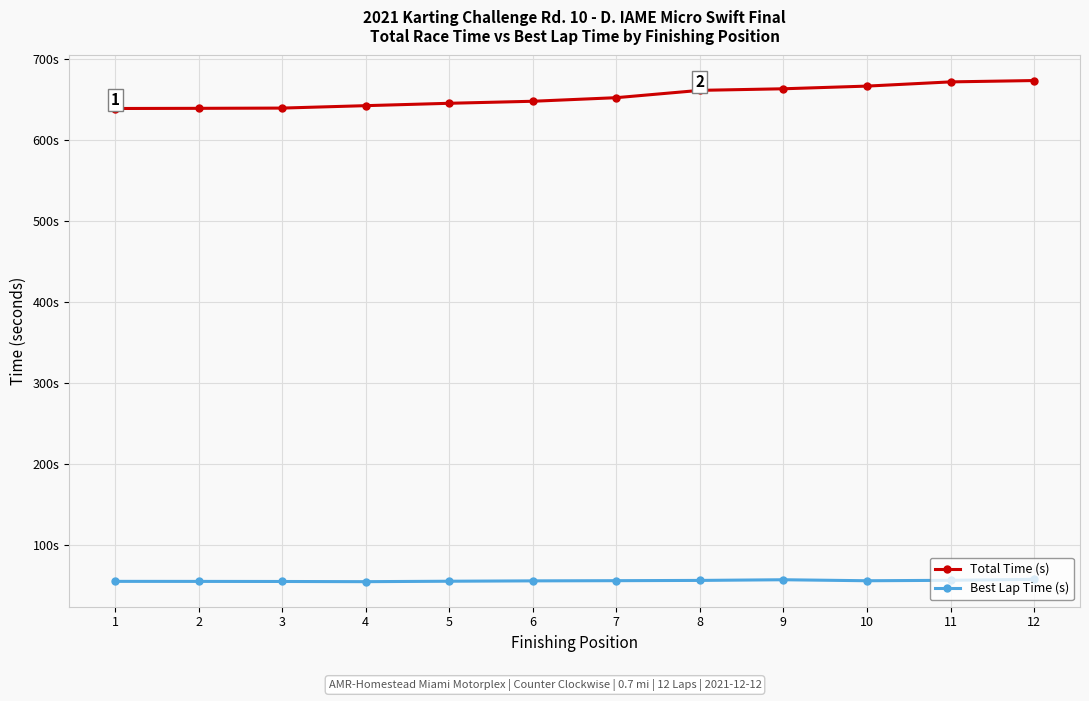

What are all the series names shown in the legend?

Total Time (s), Best Lap Time (s)